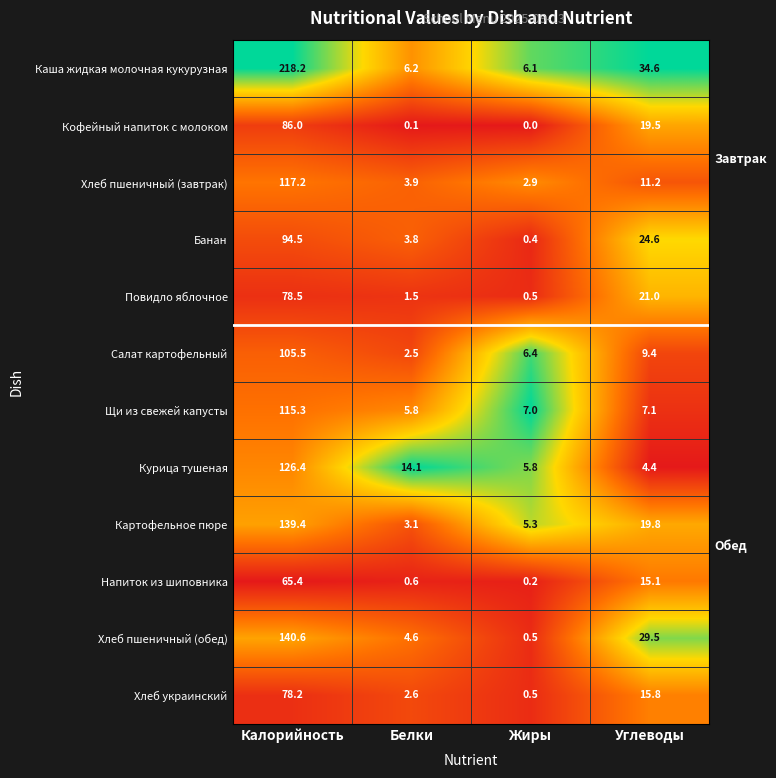

Which label corresponds to the largest value in the chart?

Калорийность